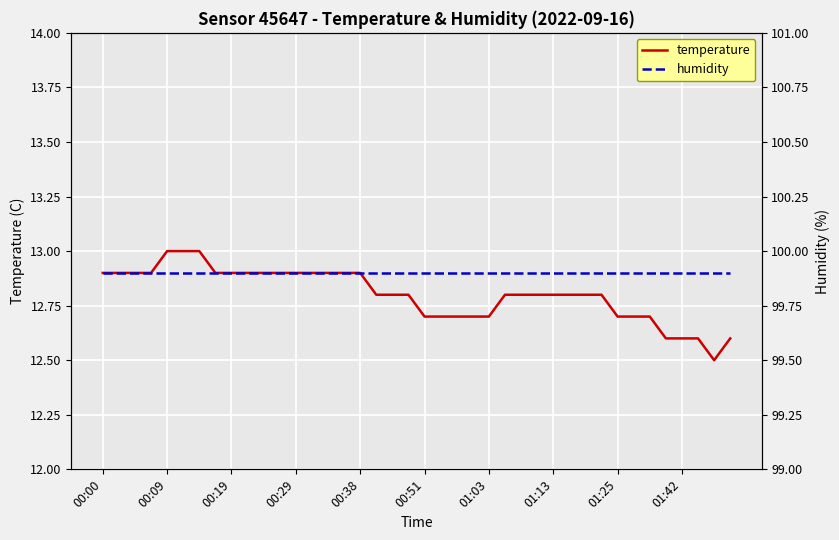

Reading right to left, list all the values displayed in this chart.

temperature: 12.6	12.5	12.6	12.6	12.6	12.7	12.7	12.7	12.8	12.8	12.8	12.8	12.8	12.8	12.8	12.7	12.7	12.7	12.7	12.7	12.8	12.8	12.8	12.9	12.9	12.9	12.9	12.9	12.9	12.9	12.9	12.9	12.9	13.0	13.0	13.0	12.9	12.9	12.9	12.9
humidity: 99.9	99.9	99.9	99.9	99.9	99.9	99.9	99.9	99.9	99.9	99.9	99.9	99.9	99.9	99.9	99.9	99.9	99.9	99.9	99.9	99.9	99.9	99.9	99.9	99.9	99.9	99.9	99.9	99.9	99.9	99.9	99.9	99.9	99.9	99.9	99.9	99.9	99.9	99.9	99.9